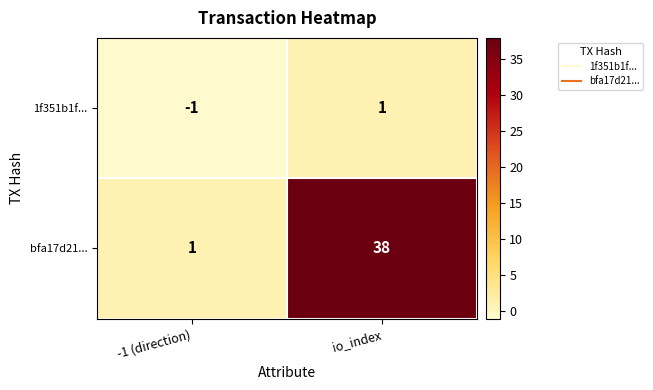

Is it true that bfa17d21... equals 1 at -1 (direction)?

True